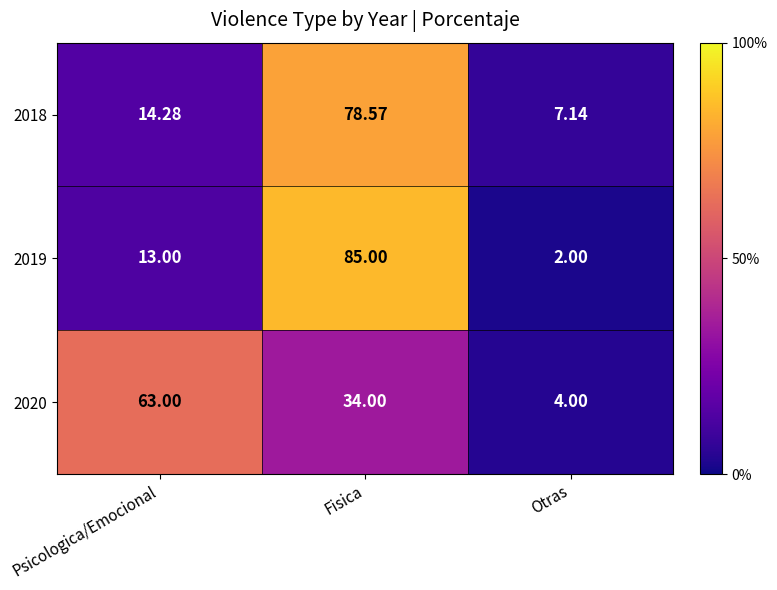

At which category does the chart reach its minimum across all series?

Otras